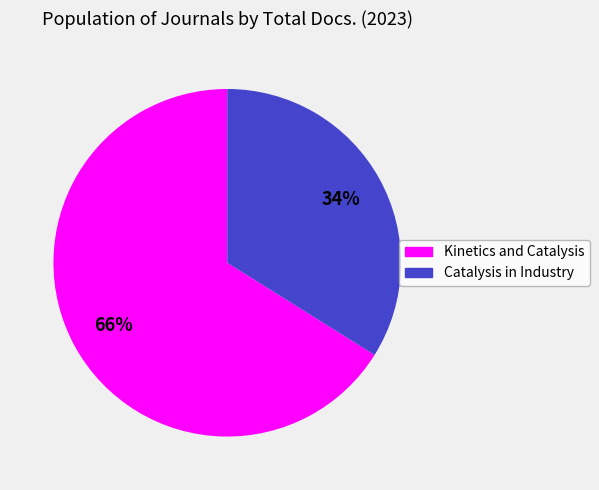

To the nearest percent, what portion does Kinetics and Catalysis represent?

66%